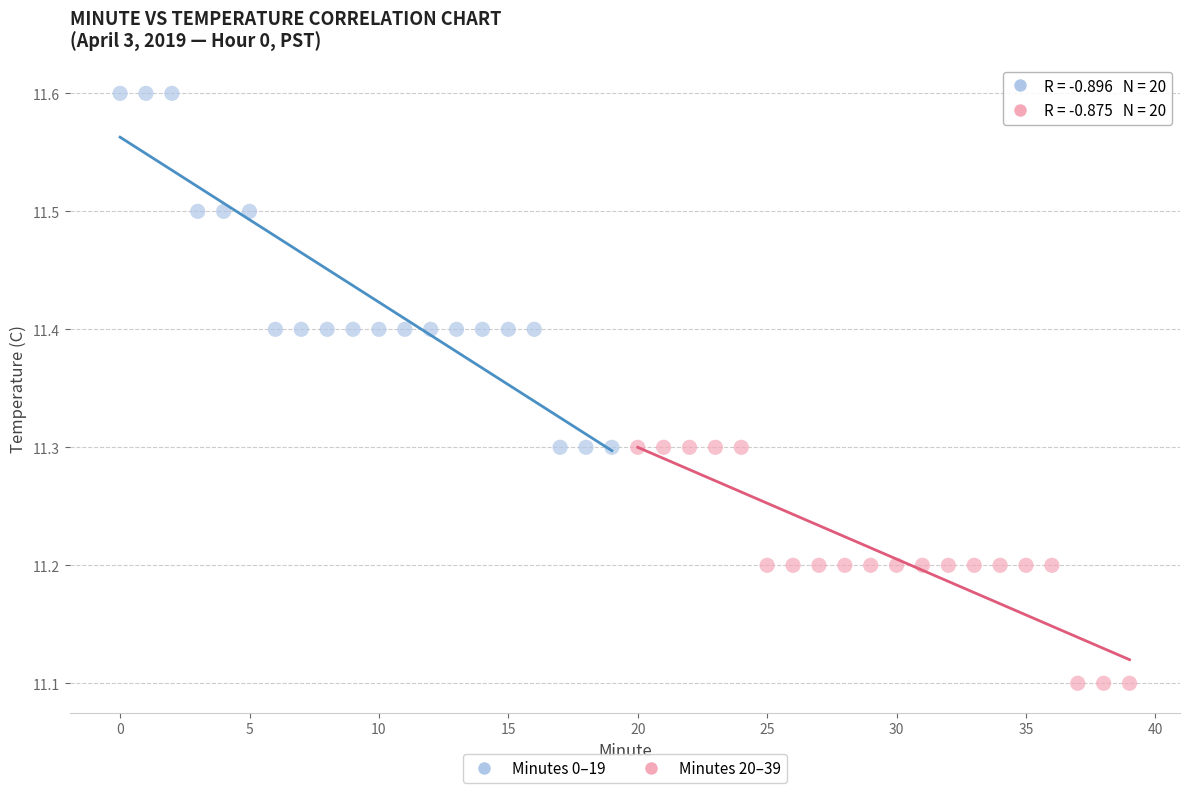

What are all the series names shown in the legend?

Minutes 0–19, Minutes 20–39